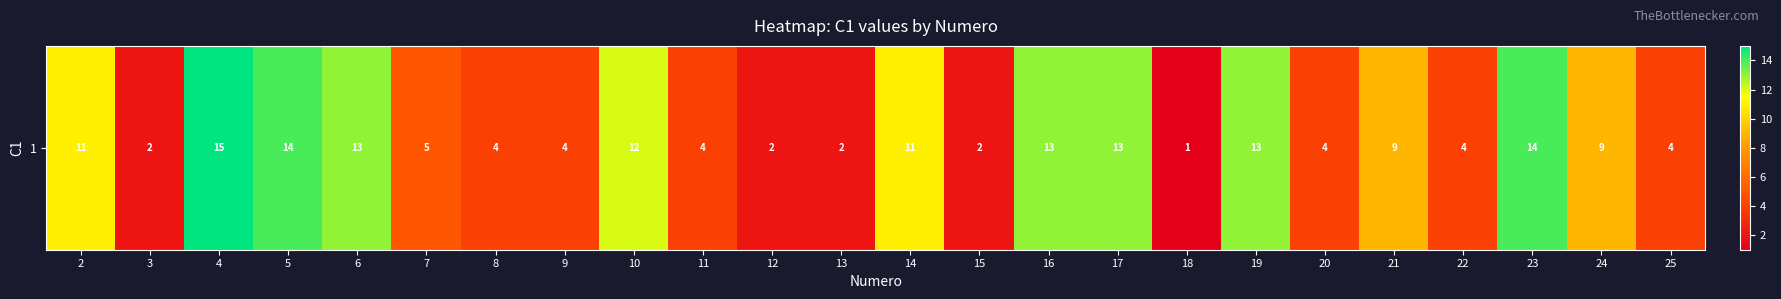

What is the difference between the maximum and minimum values?

14